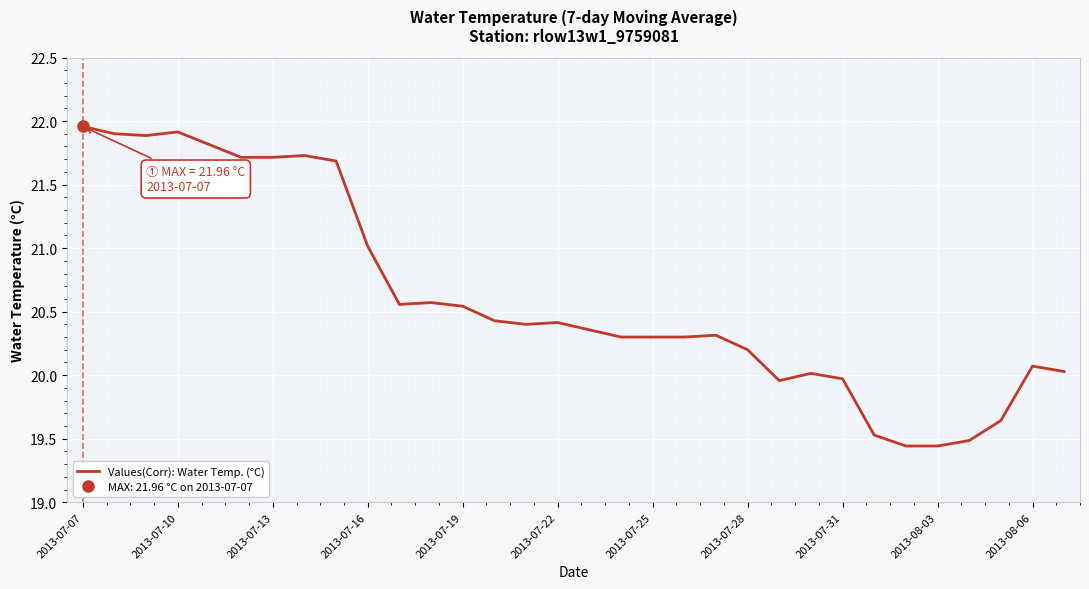

True or false: there are more than 1 points higher than both neighbors.

True